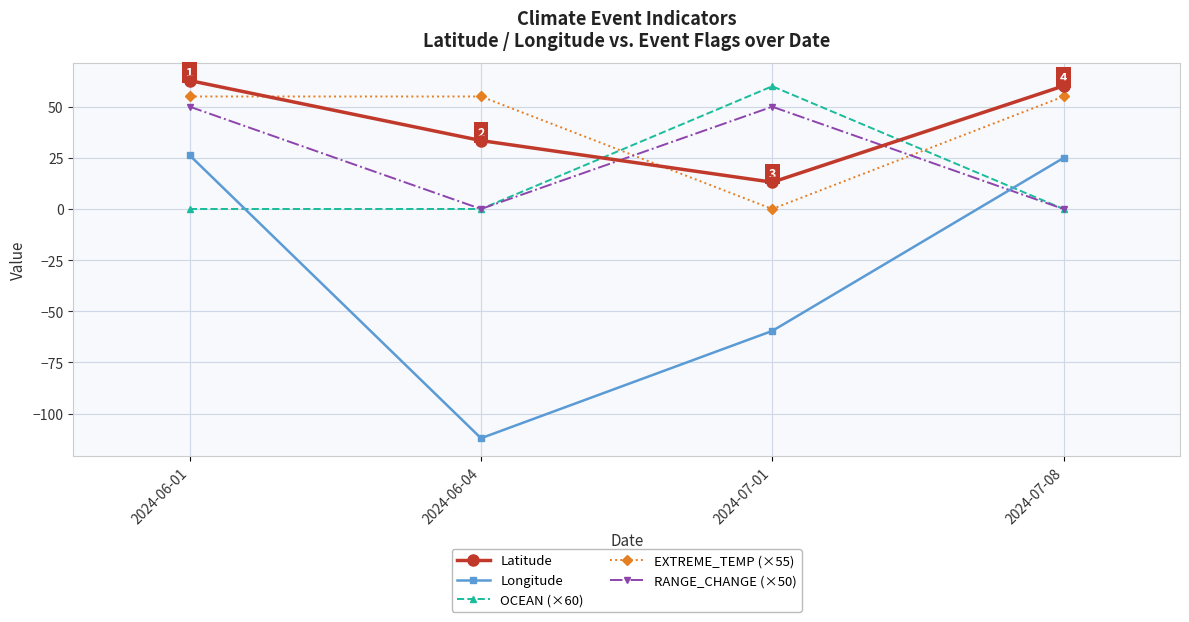

What is the value of the Longitude point at the 4th from the left?

24.9